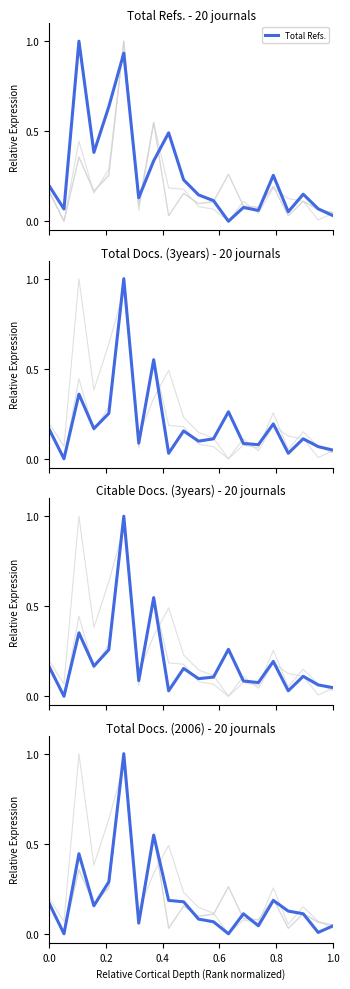

Is the value of Total Docs. (3years) at 18 greater than the value of Total Docs. (2006) at 7?

No